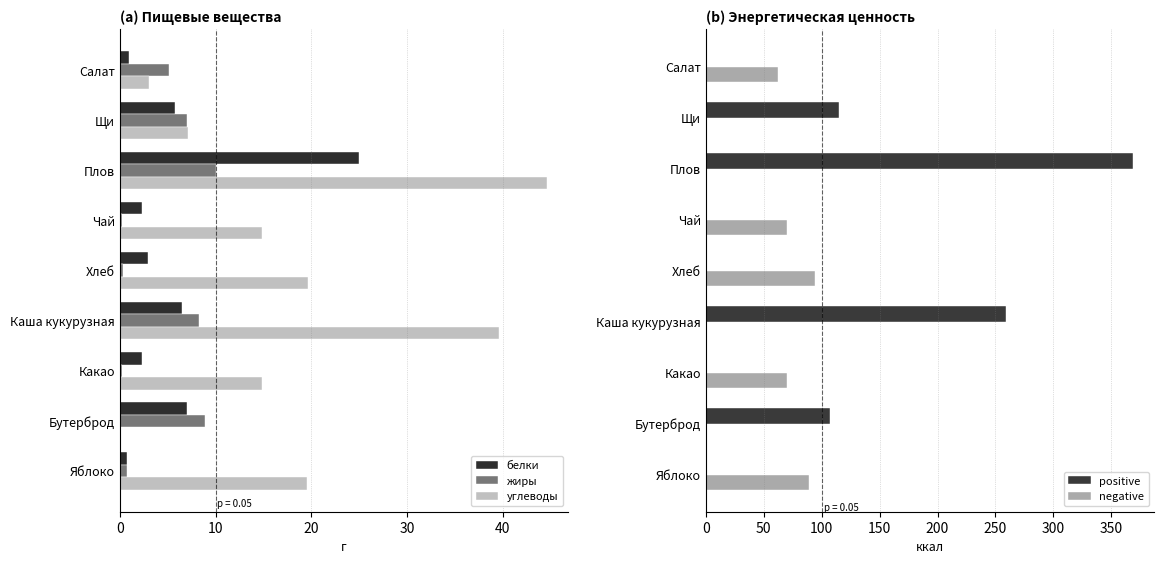

What is the sum of all жиры values?

40.8